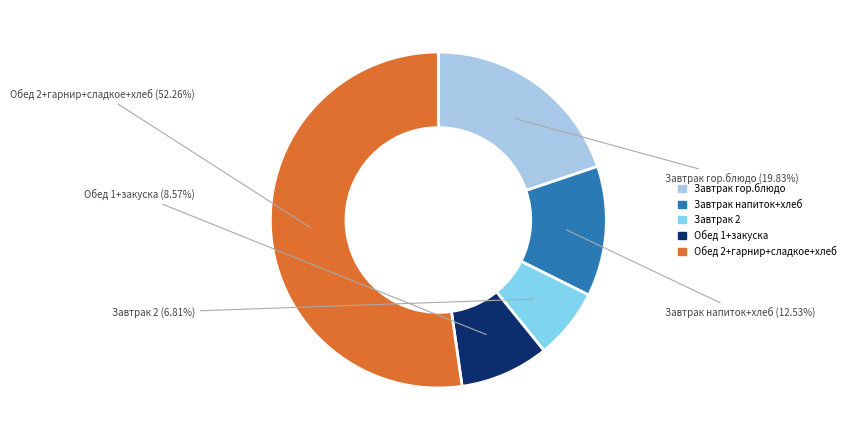

Rank the categories by value from lowest to highest.

Завтрак 2, Обед 1+закуска, Завтрак напиток+хлеб, Завтрак гор.блюдо, Обед 2+гарнир+сладкое+хлеб